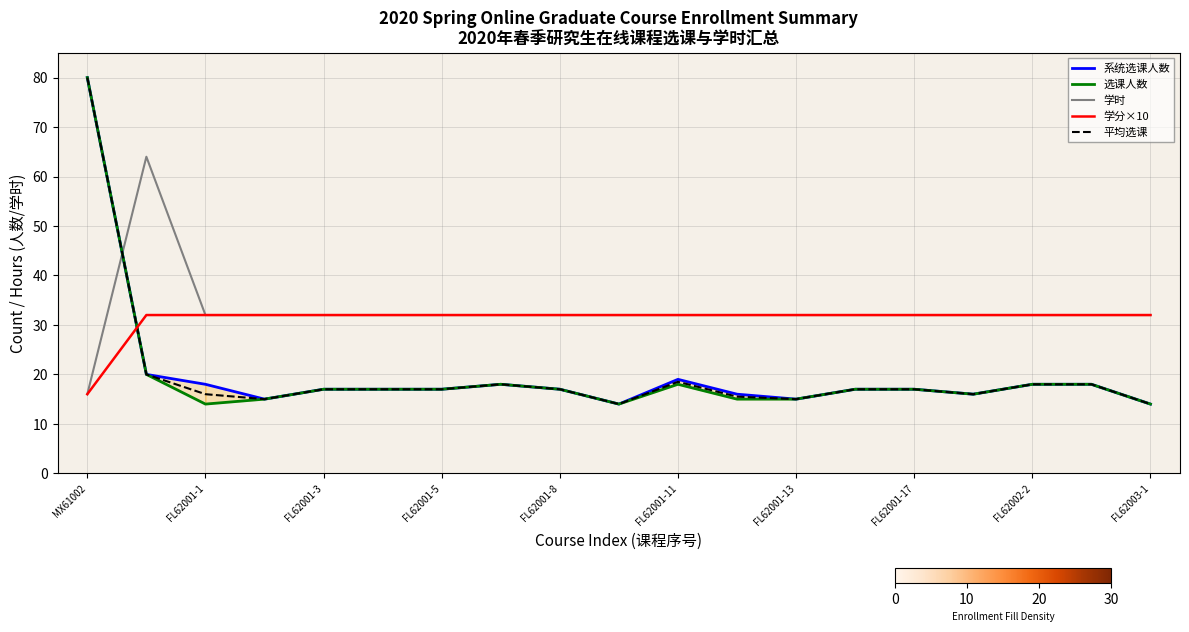

What is the total value across all series at 13?

115.0